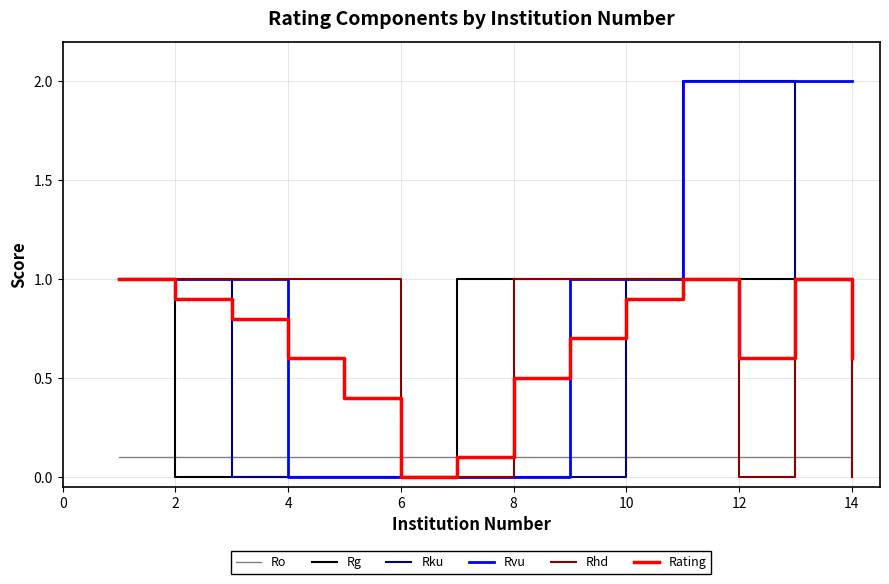

What is the maximum value shown in the chart?

2.0